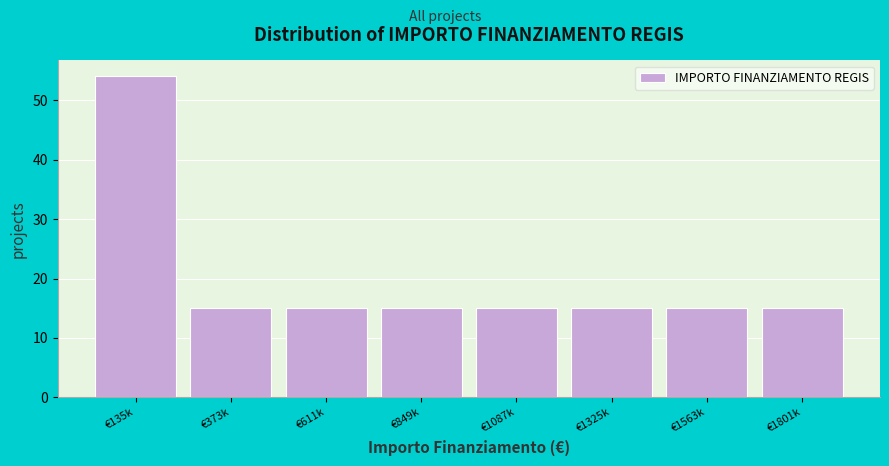

Reading left to right, transcribe all the data shown in this chart.

54	15	15	15	15	15	15	15